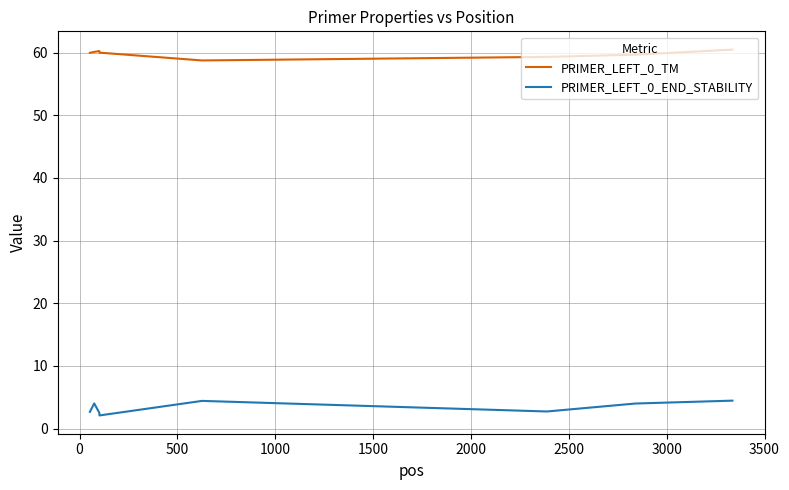

Count the number of categories in the chart.

8